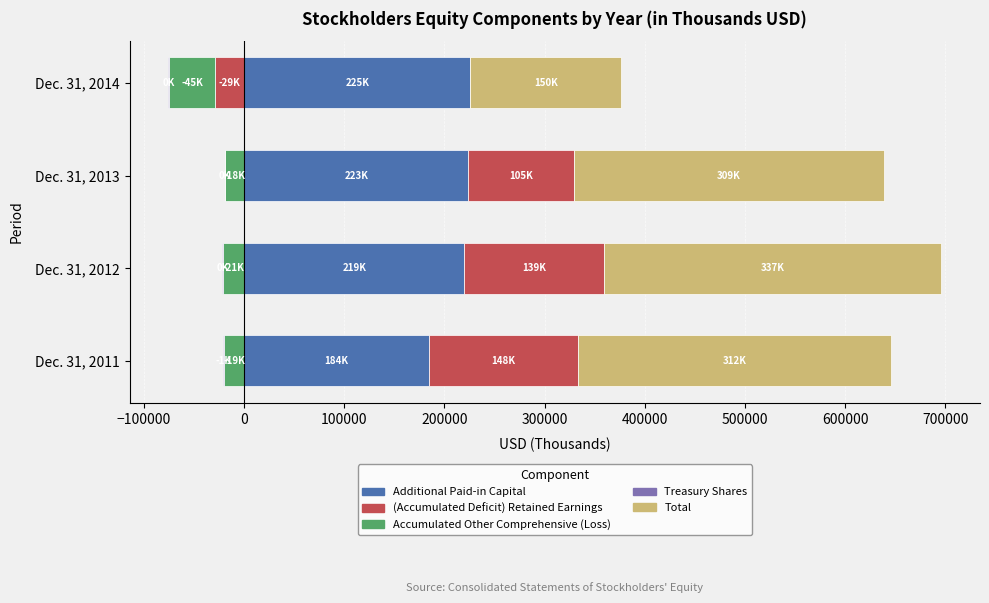

The Additional Paid-in Capital series shows 359944 at Dec. 31, 2012. True or false?

False